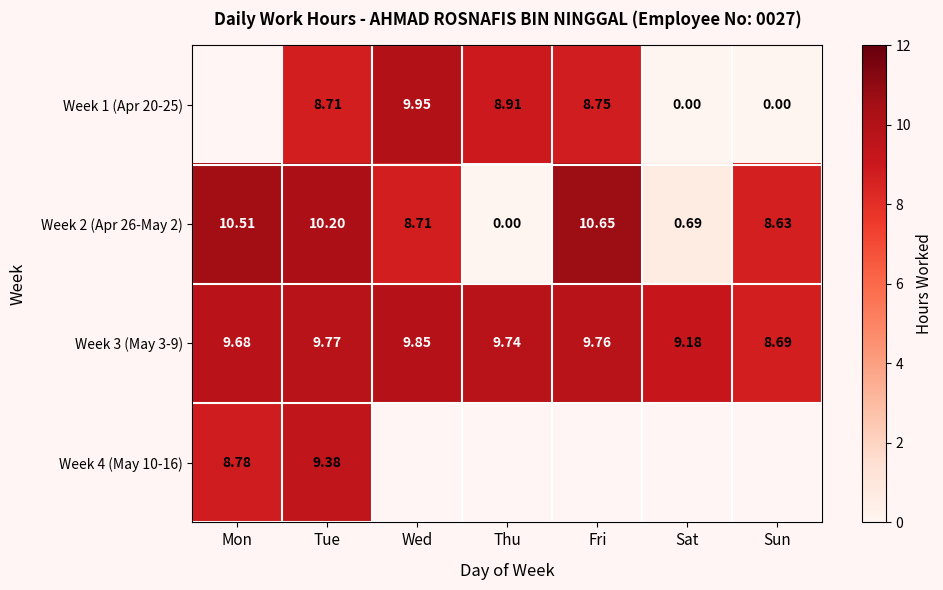

Is it true that Week 2 (Apr 26-May 2) equals 10.7 at Fri?

True